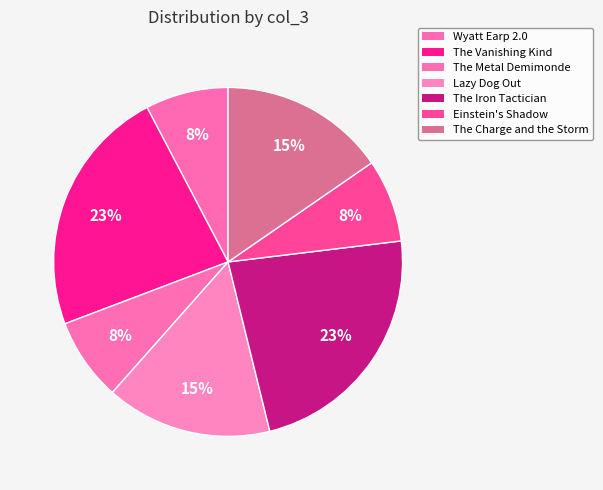

Is it true that The Vanishing Kind is 23% of the pie?

True